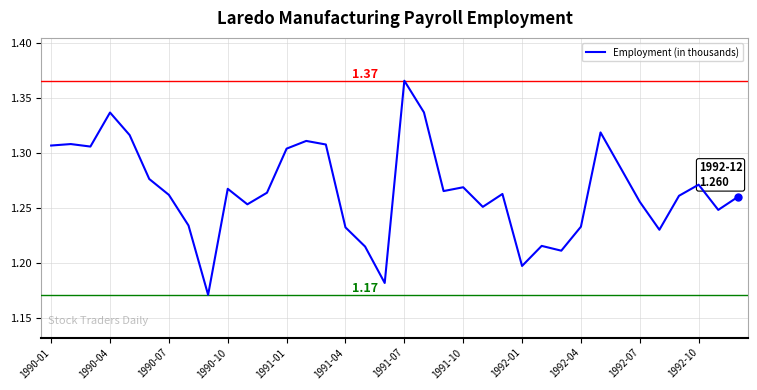

Rank the categories by value from highest to lowest.

18, 19, 1990-10, 28, 1991-01, 13, 1990-04, 14, 1990-01, 1990-07, 12, 29, 1991-04, 33, 21, 1992-04, 20, 1992-10, 23, 1991-07, 32, 35, 30, 1992-07, 22, 34, 1991-10, 27, 15, 31, 25, 16, 26, 24, 17, 1992-01